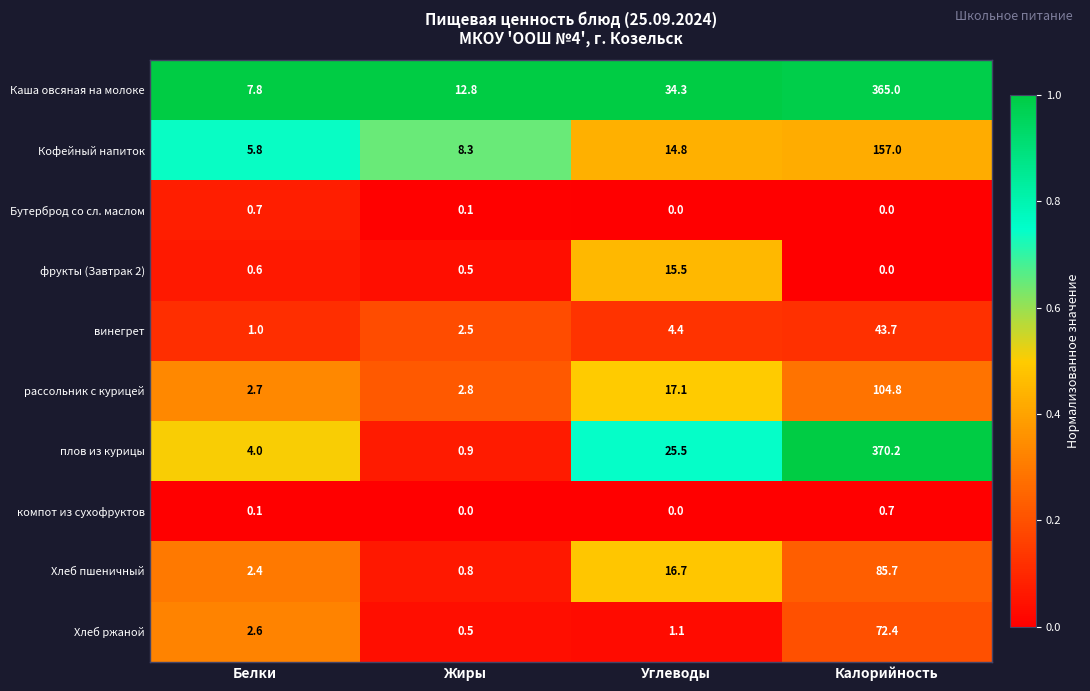

How many data points does each series have?

4